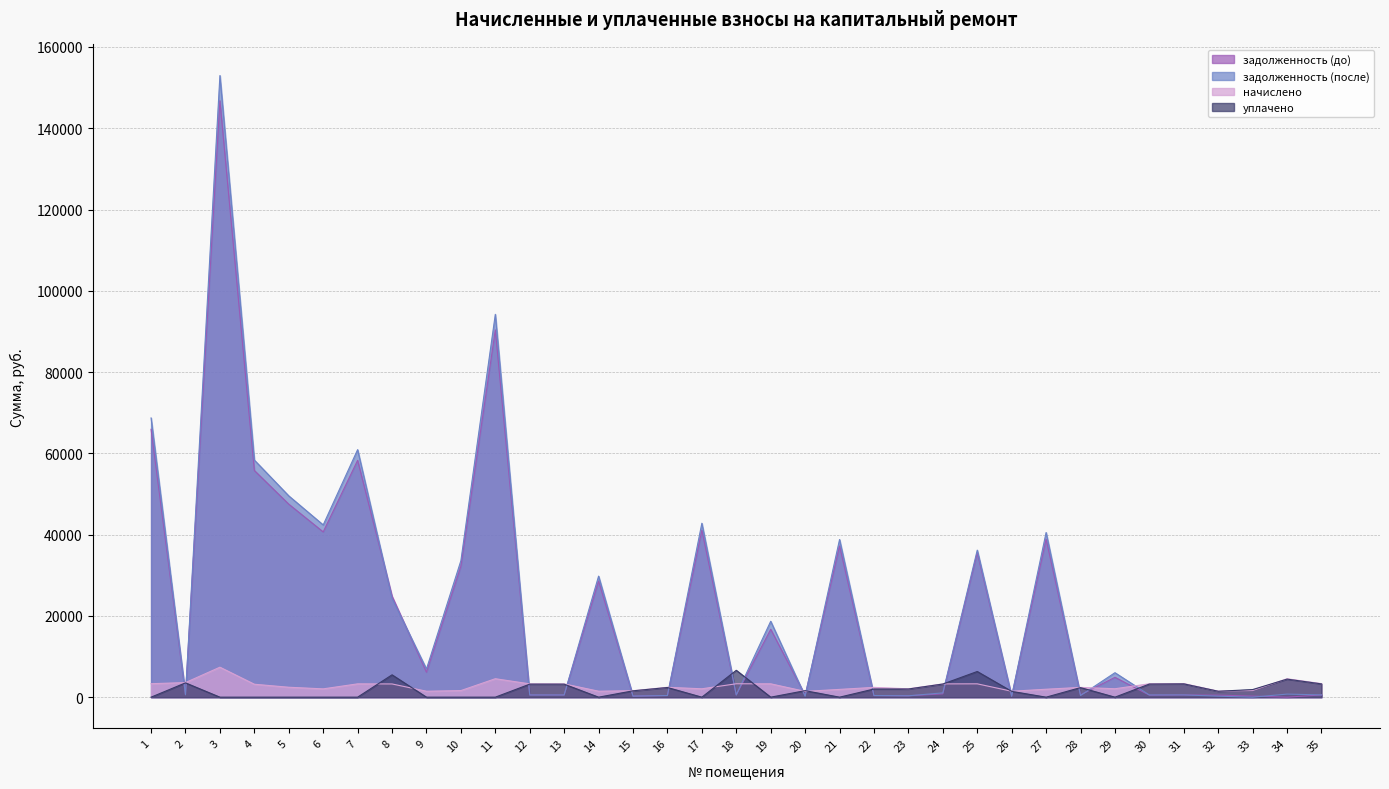

Which series has the widest spread of values?

задолженность (после)